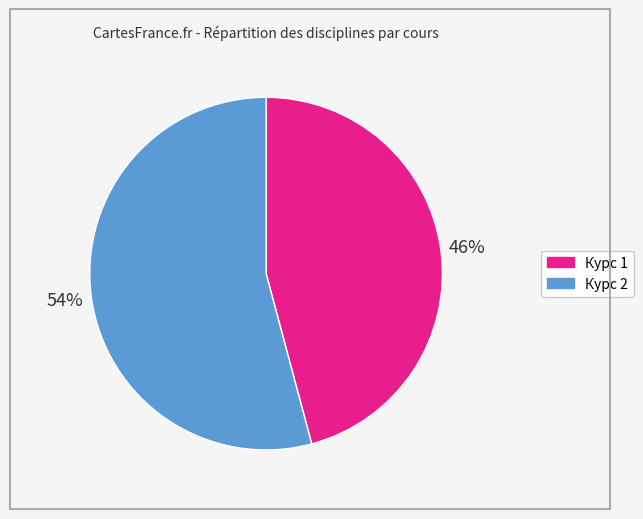

To the nearest percent, what is the average slice percentage?

50%